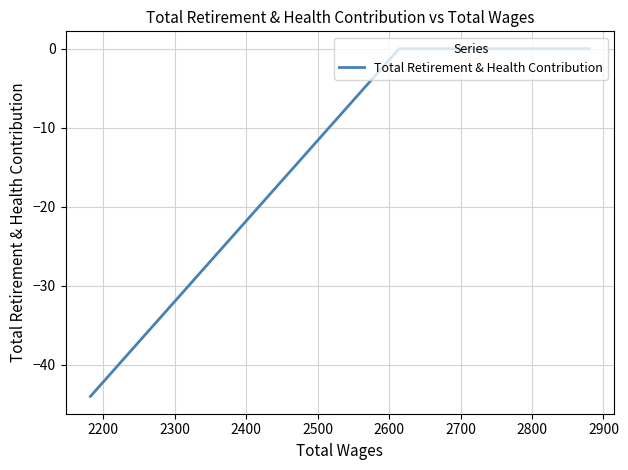

What is the average value?

-7